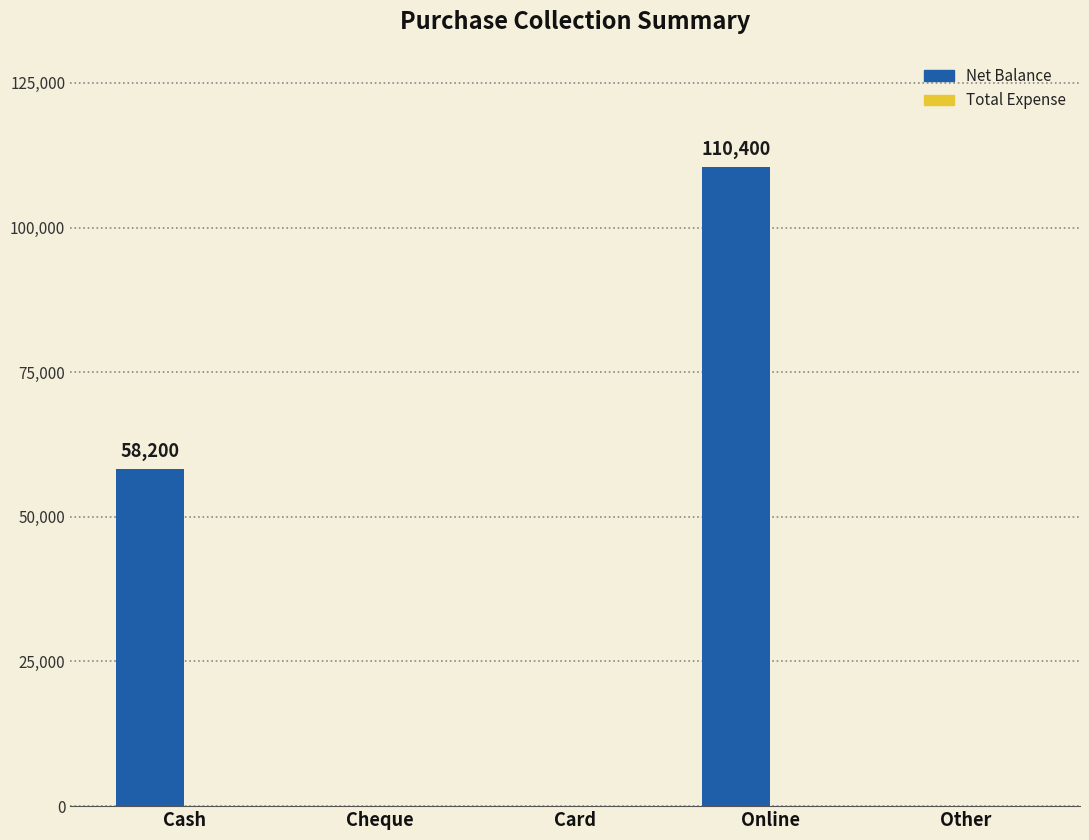

Reading left to right, transcribe all the data shown in this chart.

Cash=58200	Cheque=0	Card=0	Online=110400	Other=0